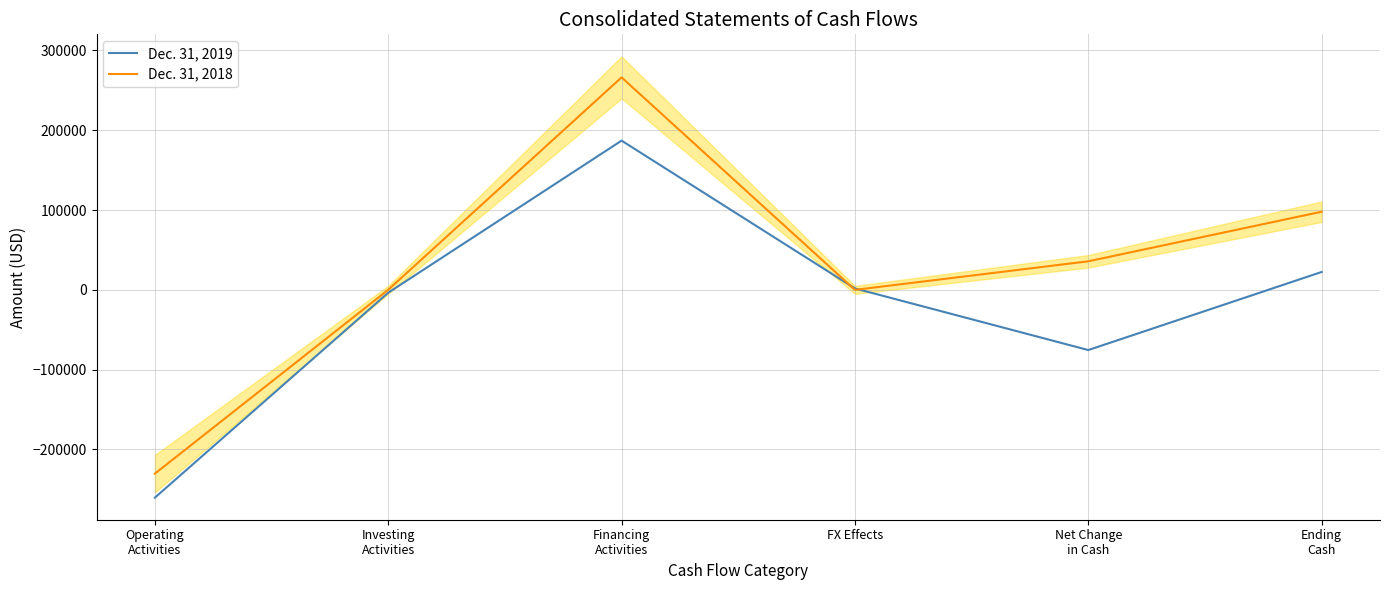

What is the total value across all series at Ending
Cash?

120209